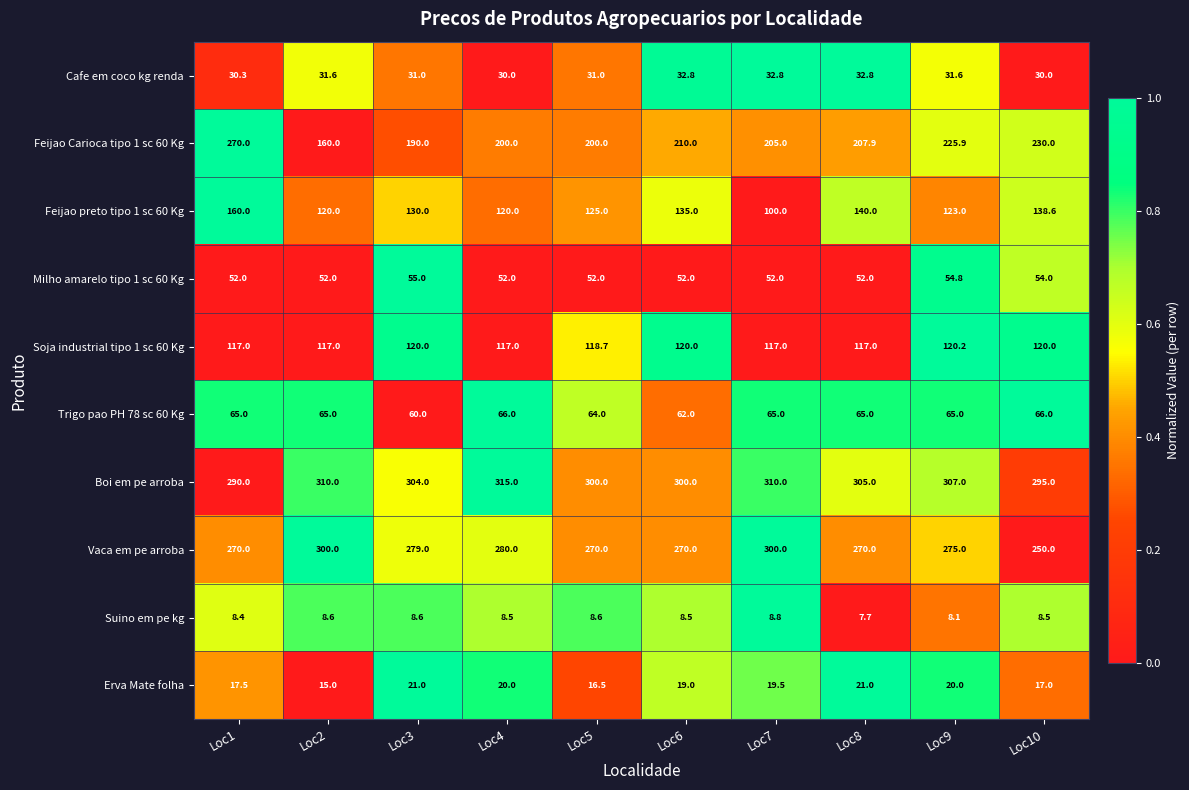

At which category is the sum across all series the highest?

Loc1